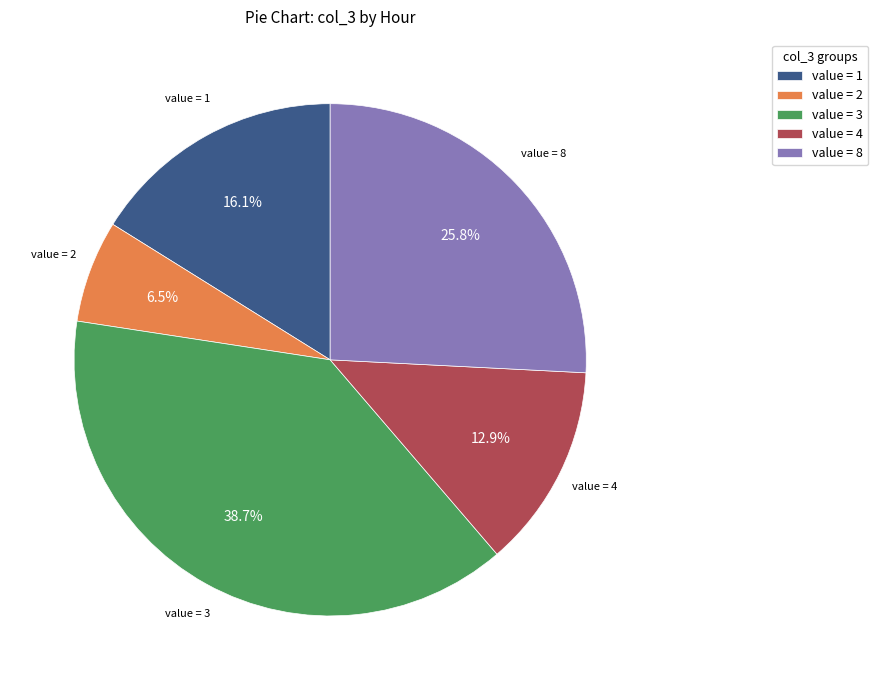

To the nearest percent, what is the average slice percentage?

20%